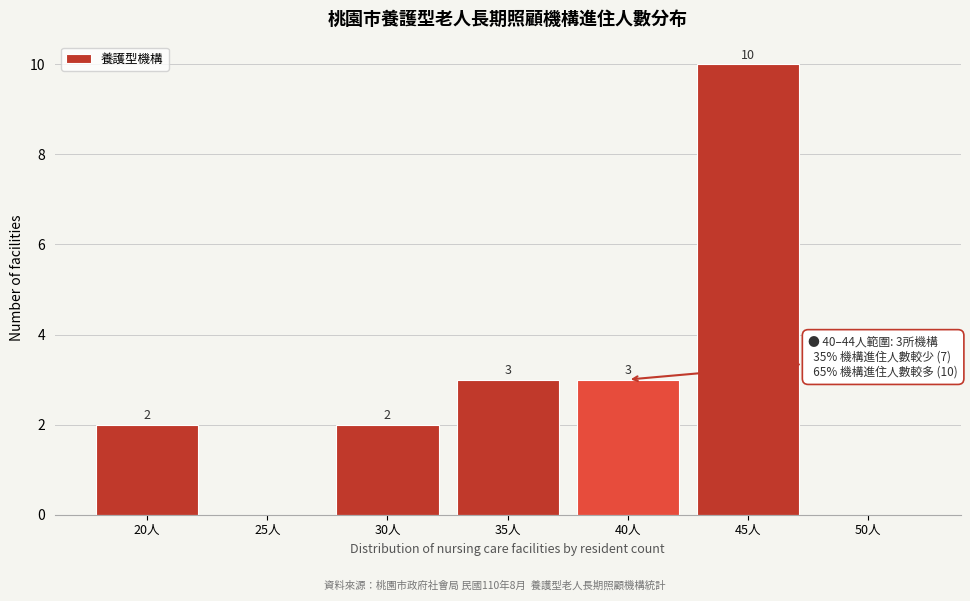

Reading right to left, what are all the values shown in this chart?

50人=0	45人=10	40人=3	35人=3	30人=2	25人=0	20人=2